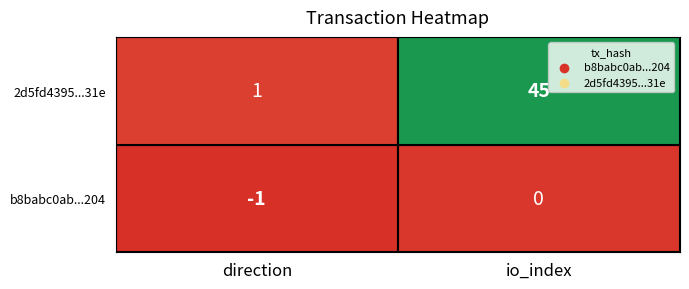

What is the sum of all 2d5fd4395...31e values?

46